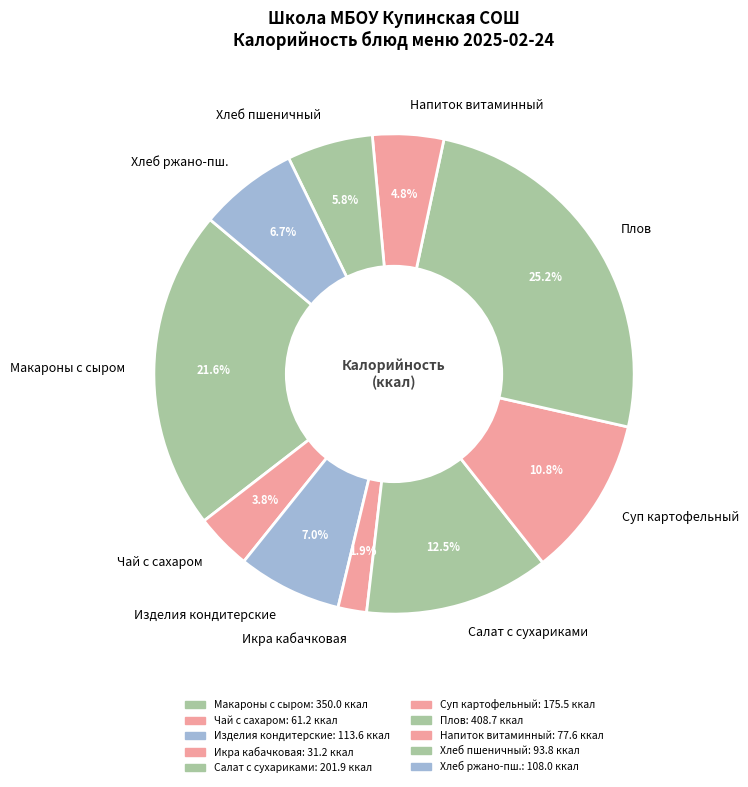

Which has a higher value, Чай с сахаром or Плов?

Плов